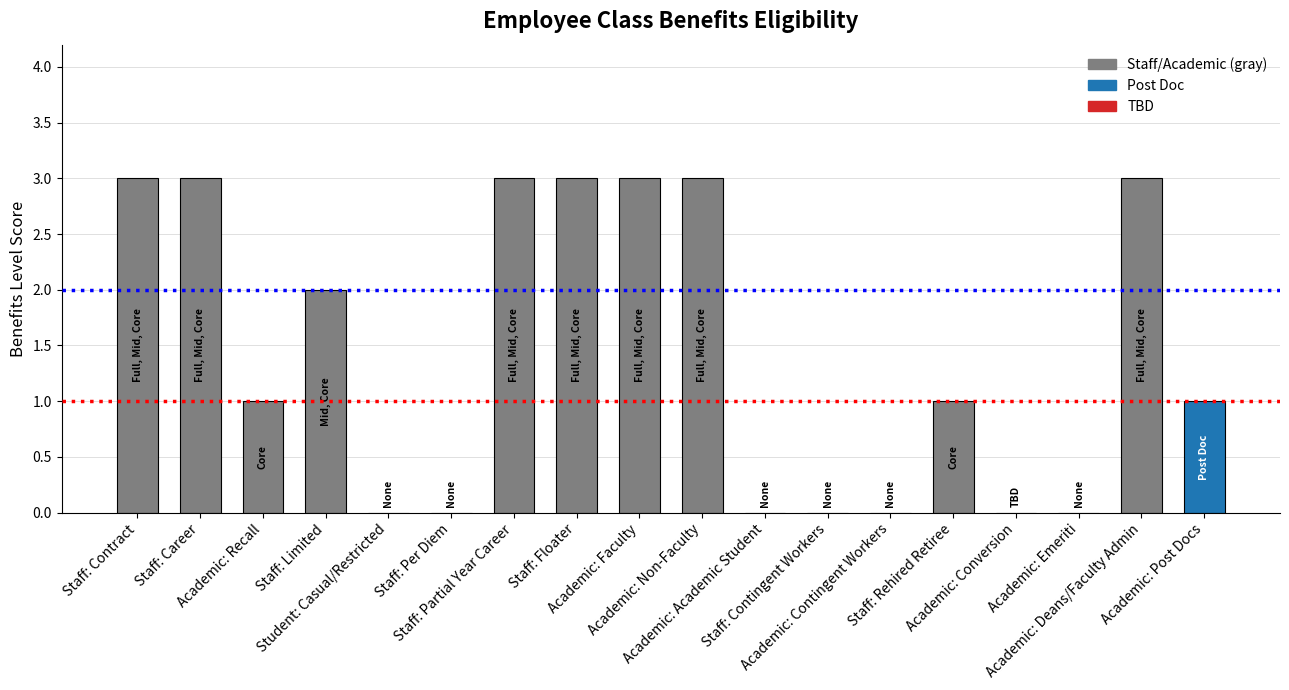

What is the sum of all values?

26